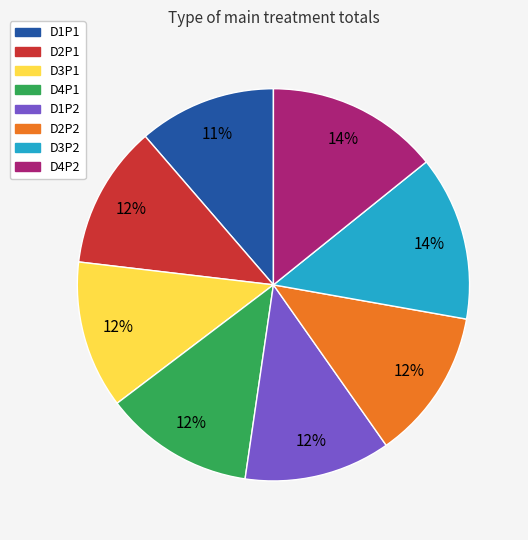

True or false: D2P2 accounts for 12% of the total.

True